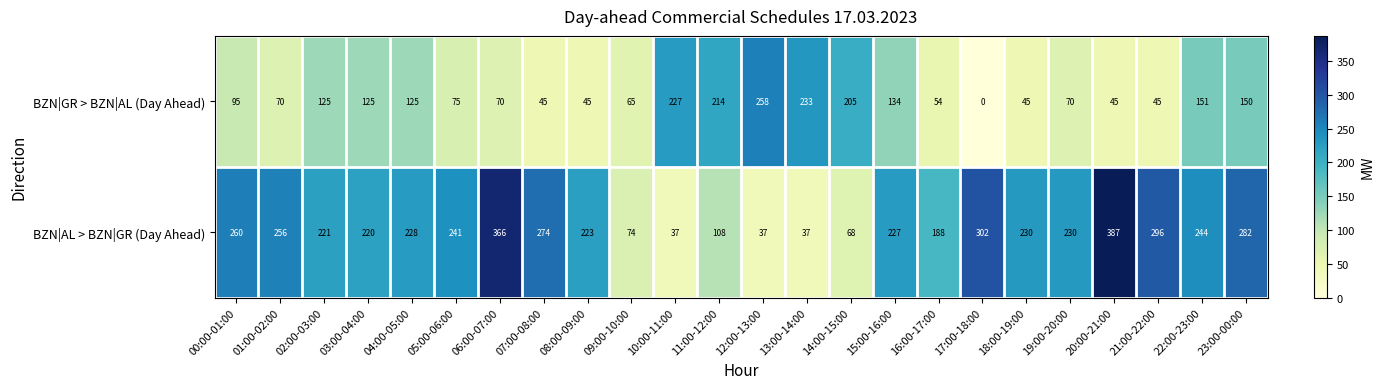

True or false: BZN|AL > BZN|GR (Day Ahead) has a value of 223 at 08:00-09:00.

True